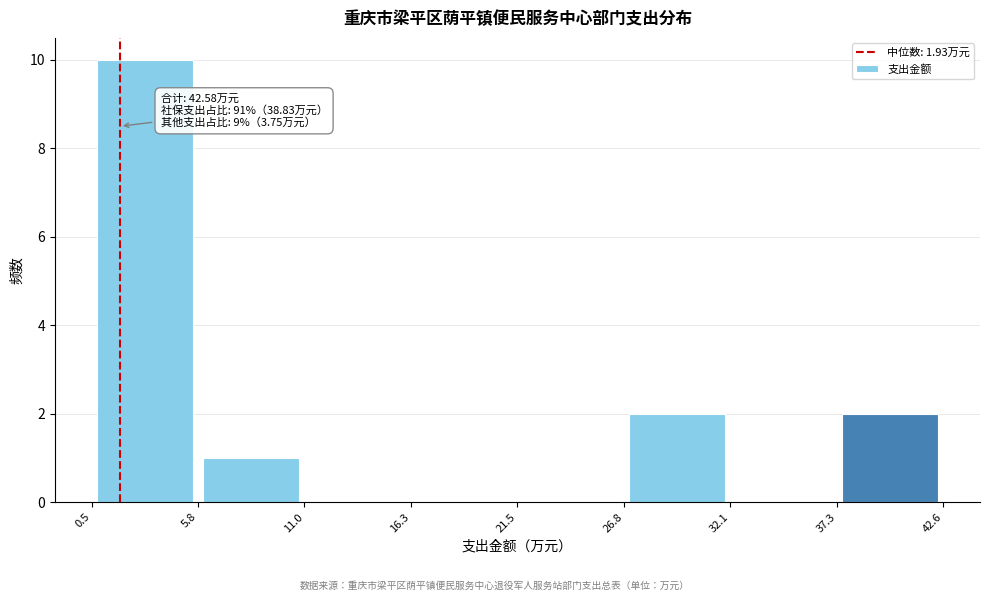

Which range on the x-axis has the tallest bar?

0.5 to 5.8